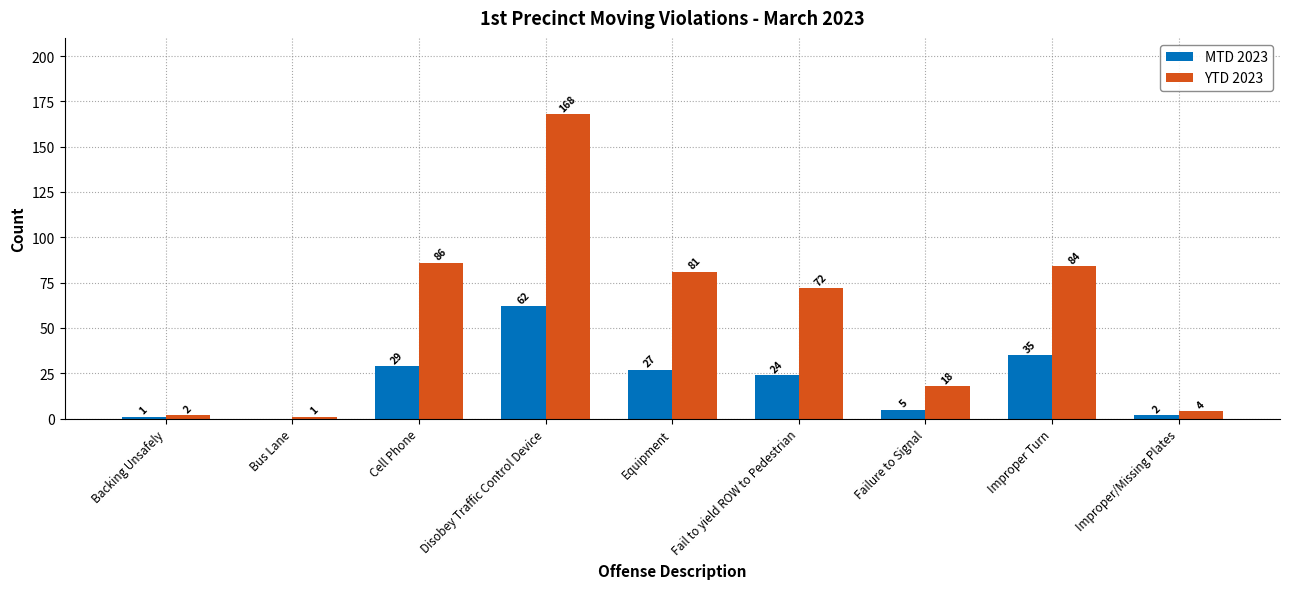

What is the maximum value for MTD 2023?

62